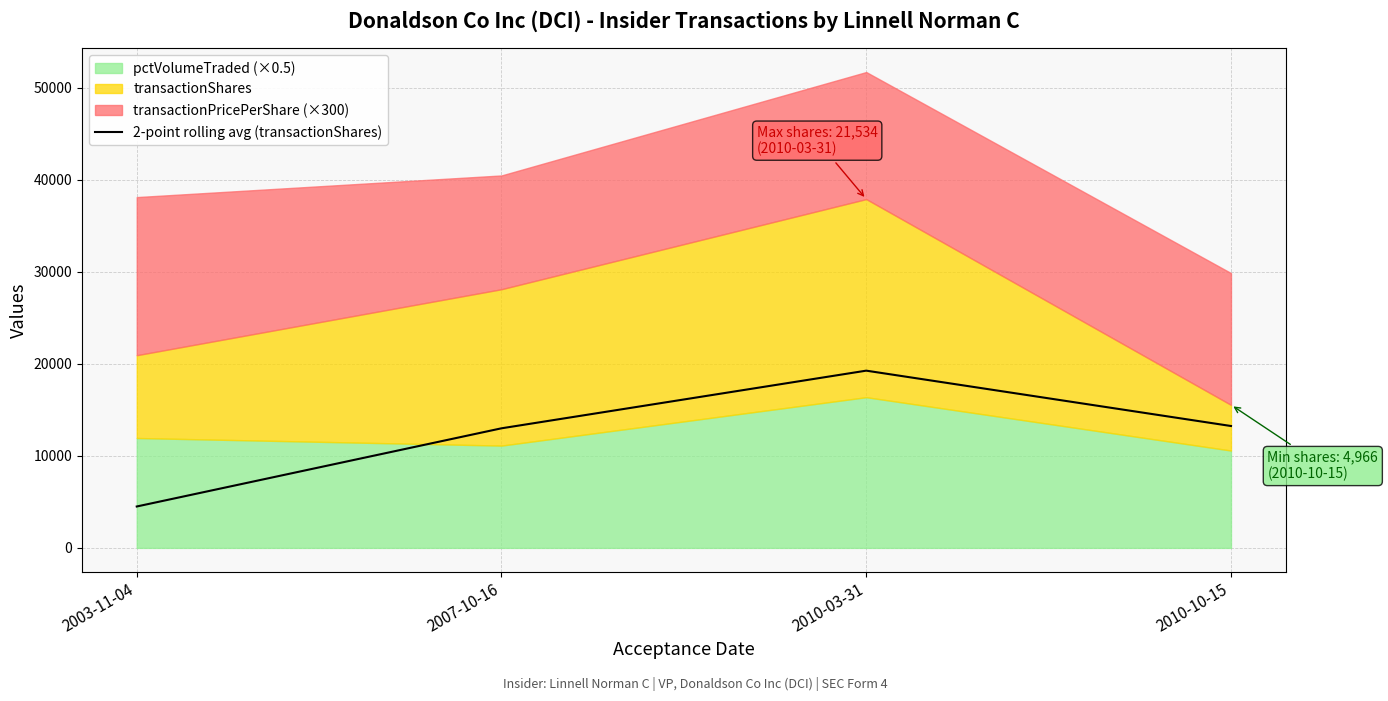

The chart shows a value of 13000 at 2007-10-16. True or false?

True